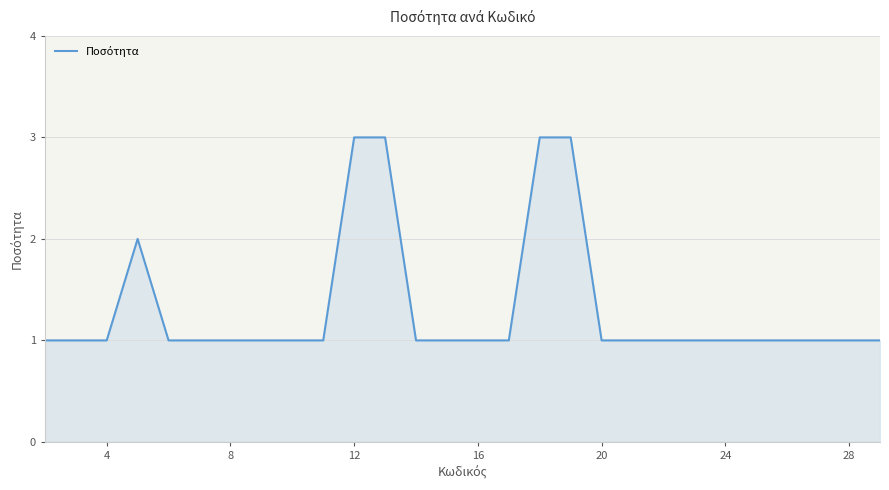

What is the maximum value shown in the chart?

3